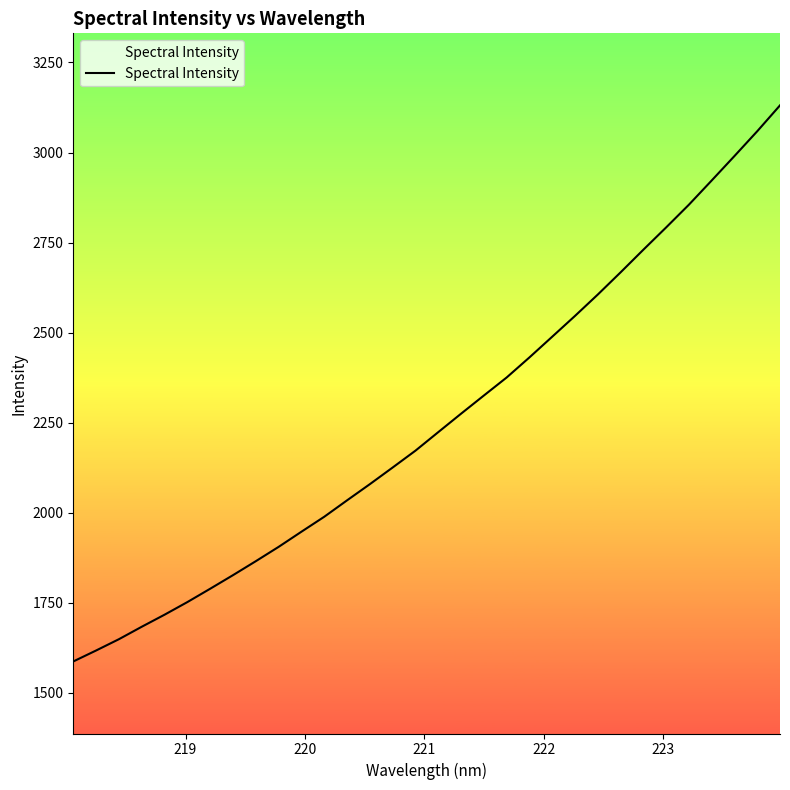

What is the maximum value shown in the chart?

3130.9